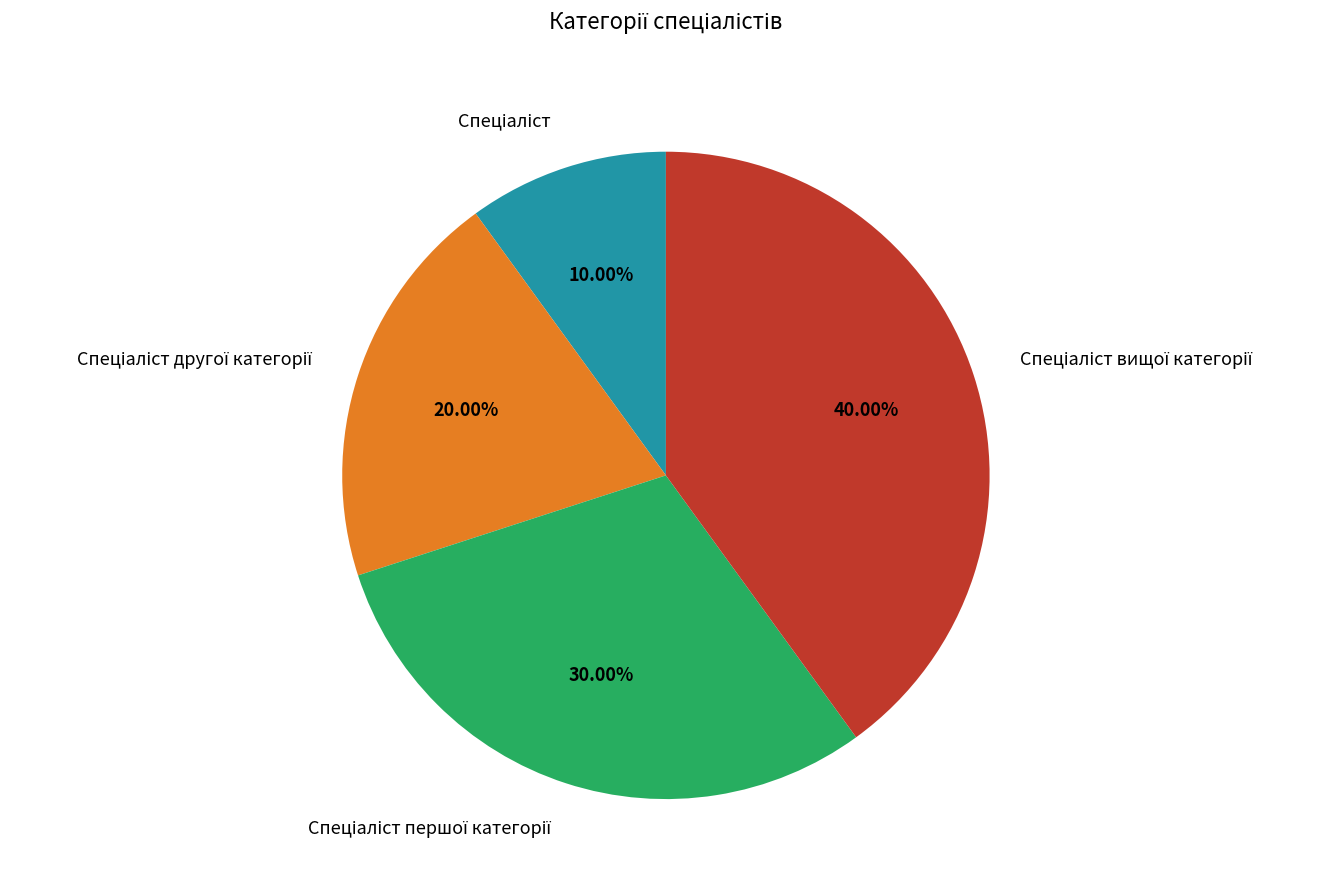

Is there any slice that represents more than half of the pie?

No